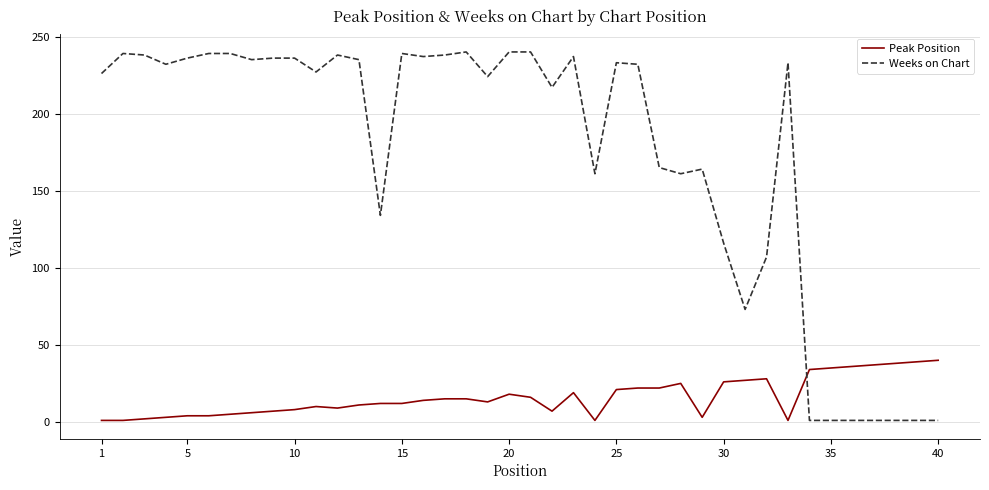

Which series has the widest spread of values?

Weeks on Chart